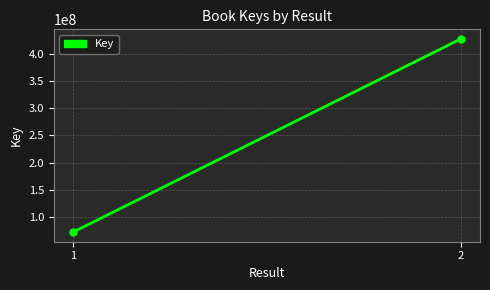

At which category does the chart reach its minimum across all series?

1